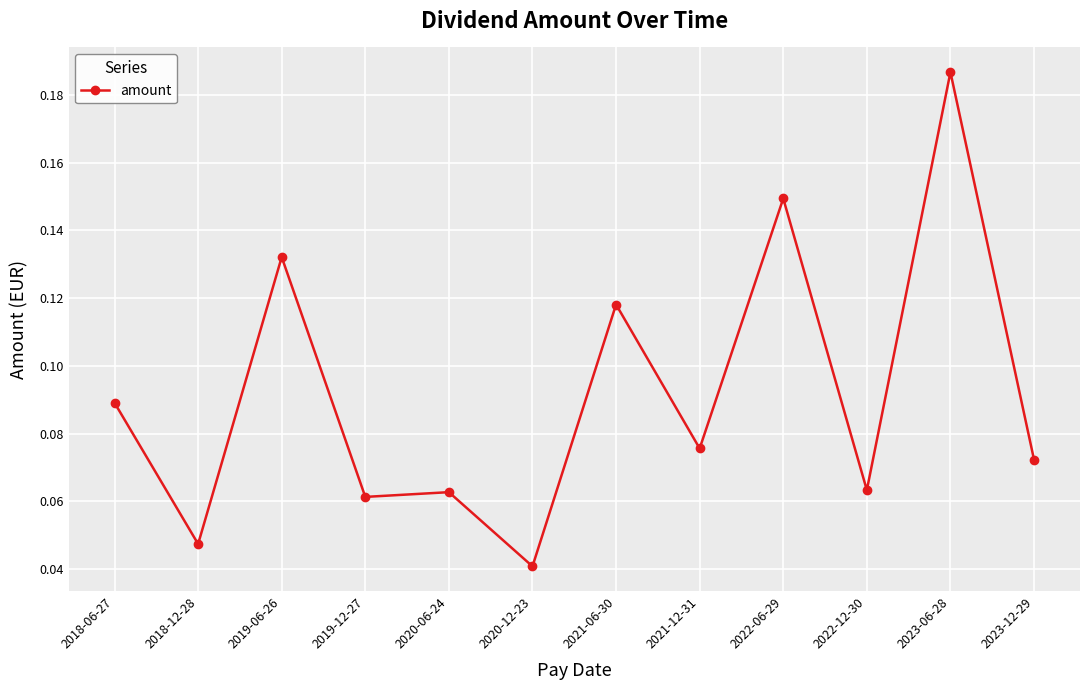

True or false: the data shows 0.0 at 2021-06-30.

False